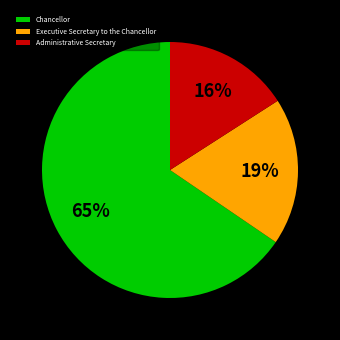

Do Chancellor and Administrative Secretary together represent more than half of the pie?

Yes